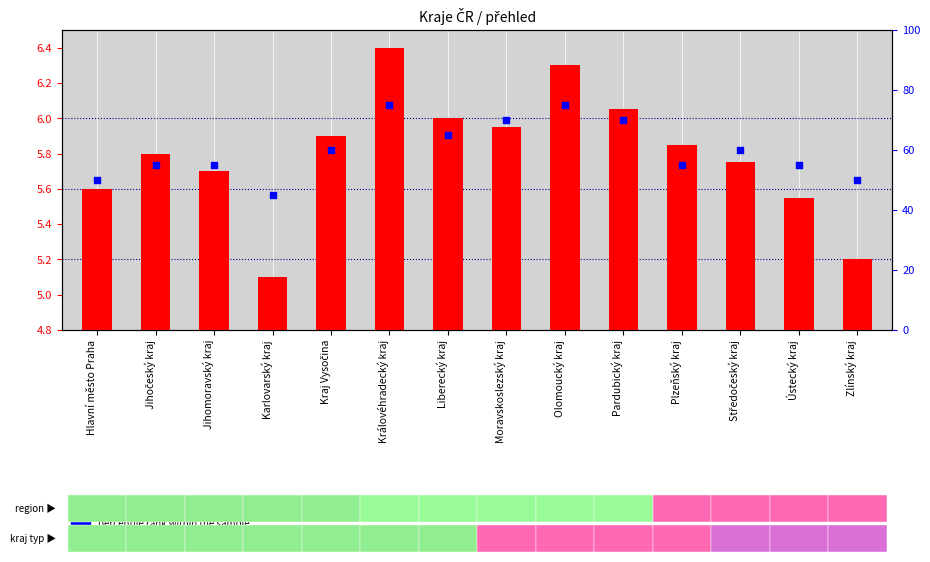

Which series has the largest total across all categories?

percentile rank within the sample